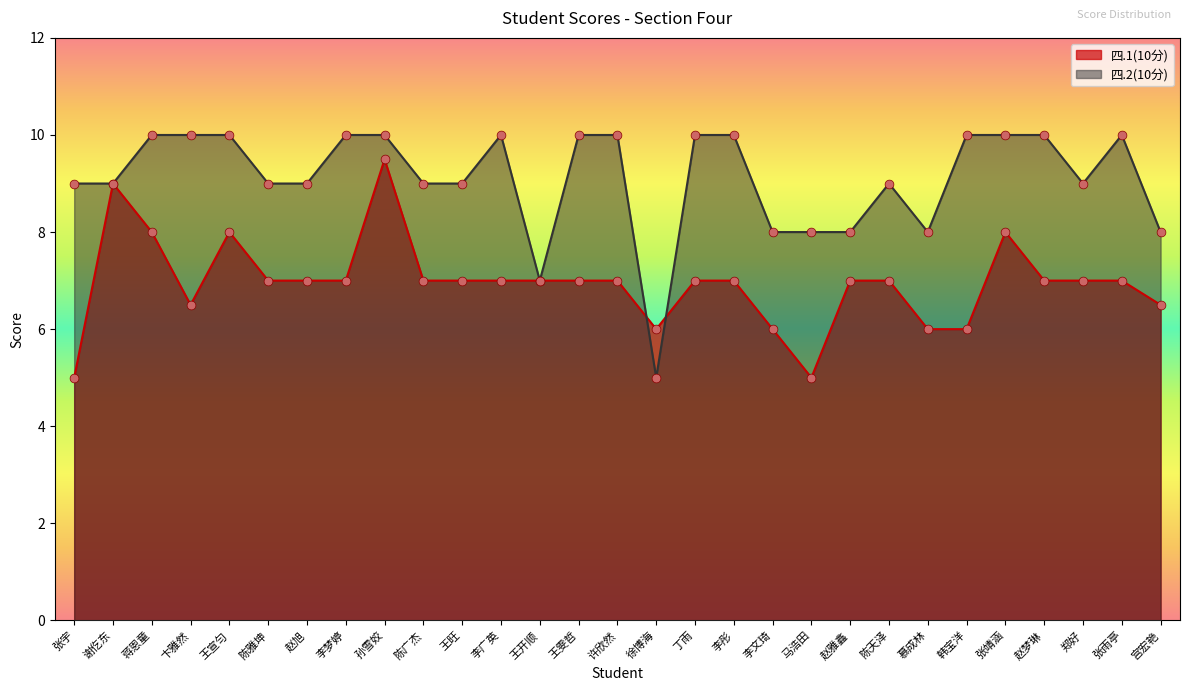

What are all the series names shown in the legend?

四.1(10分), 四.2(10分)